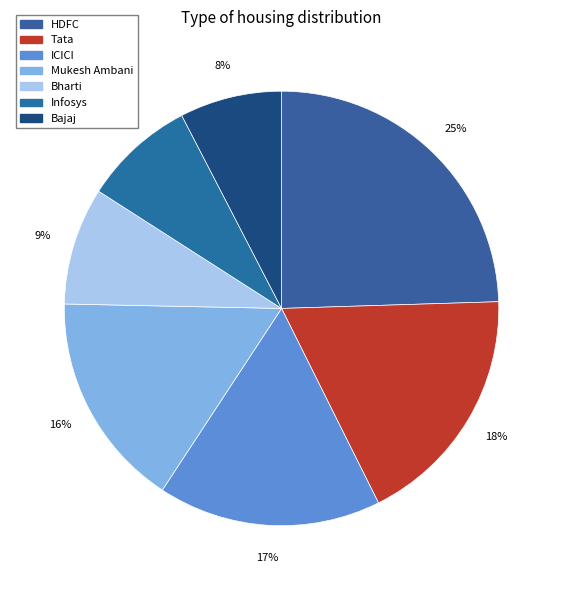

Is it true that ICICI is 28% of the pie?

False